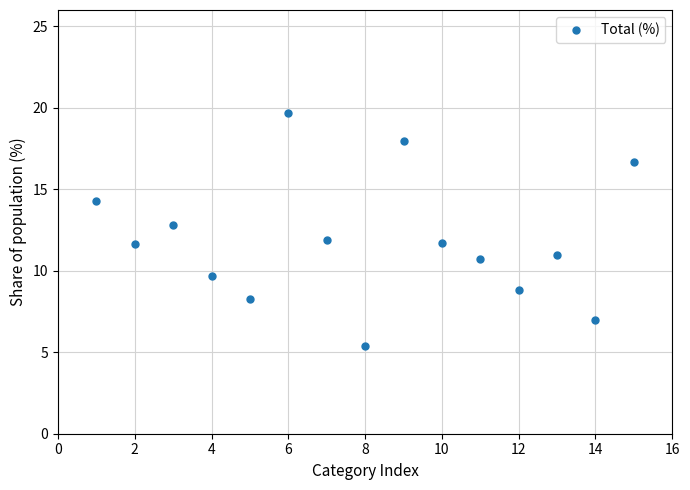

What is the range of Y values (max minus min)?

14.3